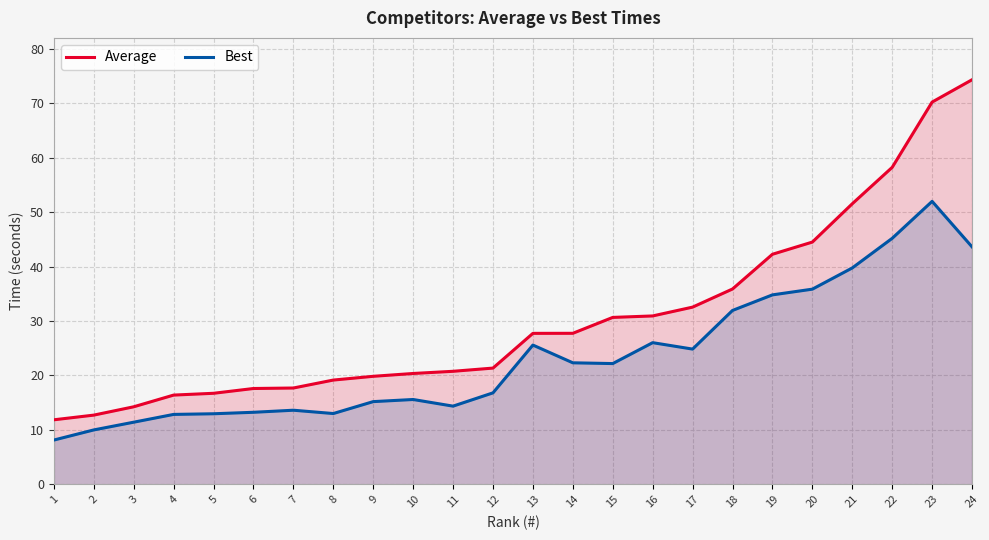

What is the highest value of the Average series?

74.3